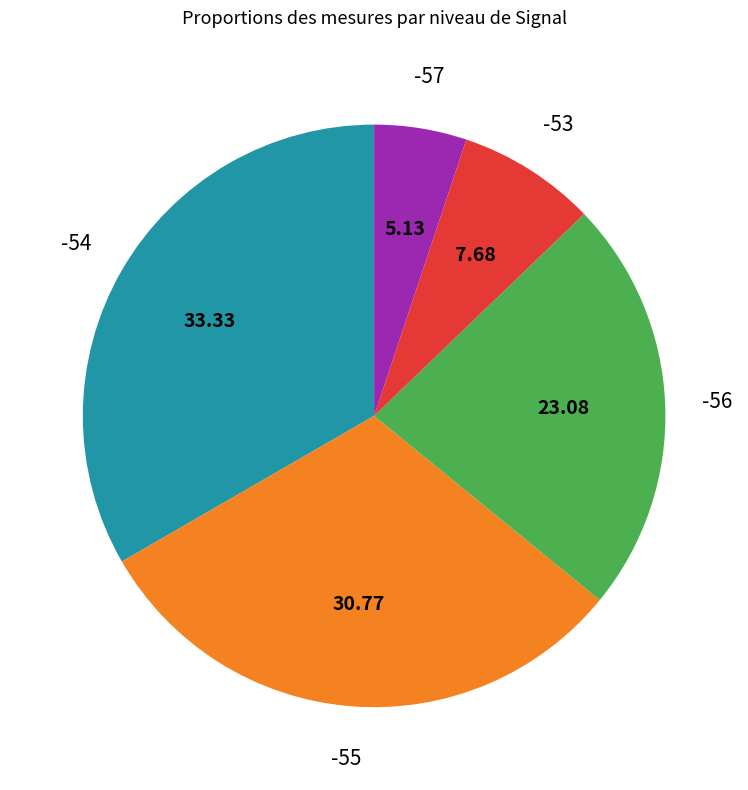

Is there a majority slice in this chart?

No